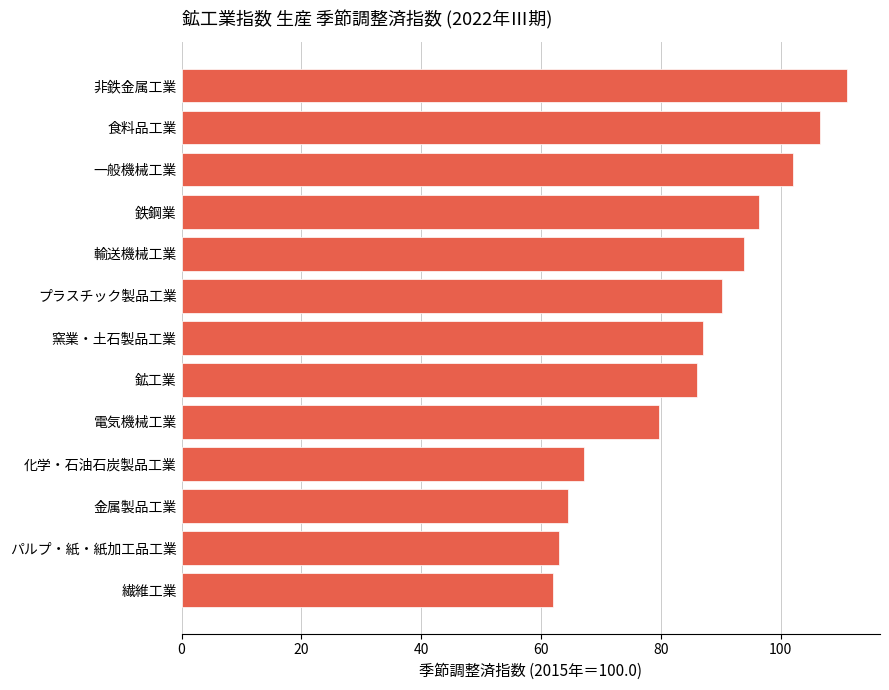

Reading top to bottom, transcribe all the data shown in this chart.

非鉄金属工業=111.0	食料品工業=106.5	一般機械工業=102.1	鉄鋼業=96.3	輸送機械工業=93.8	プラスチック製品工業=90.1	窯業・土石製品工業=87.0	鉱工業=86.0	電気機械工業=79.6	化学・石油石炭製品工業=67.1	金属製品工業=64.4	パルプ・紙・紙加工品工業=62.9	繊維工業=61.9